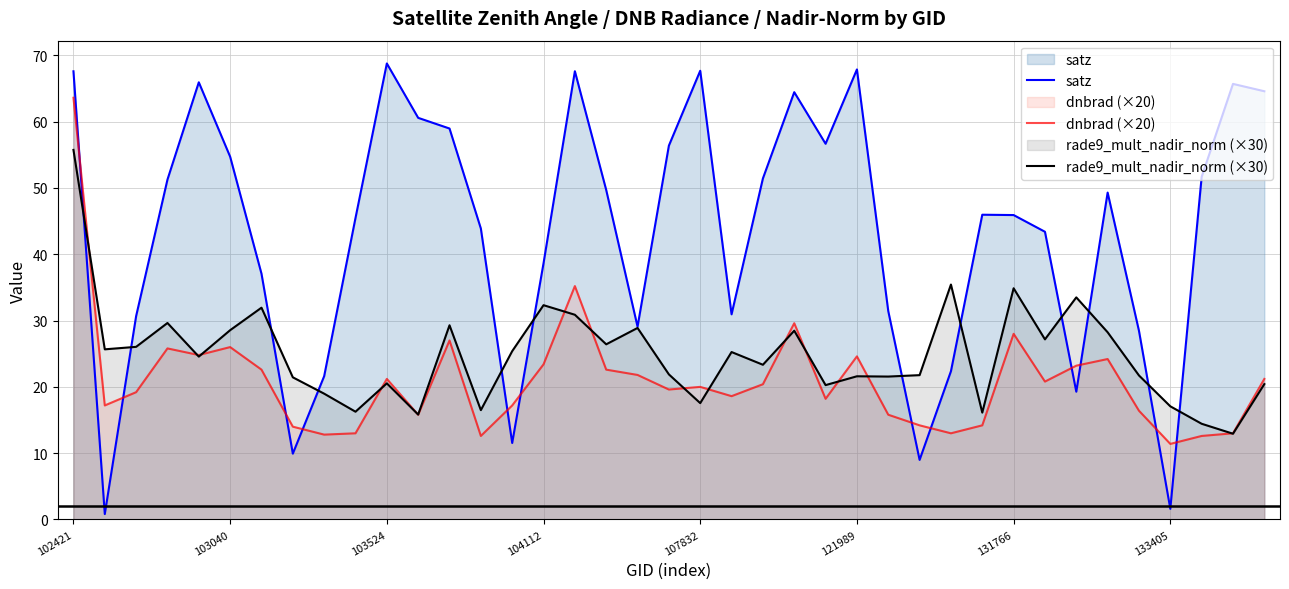

At which category is the sum across all series the highest?

102421